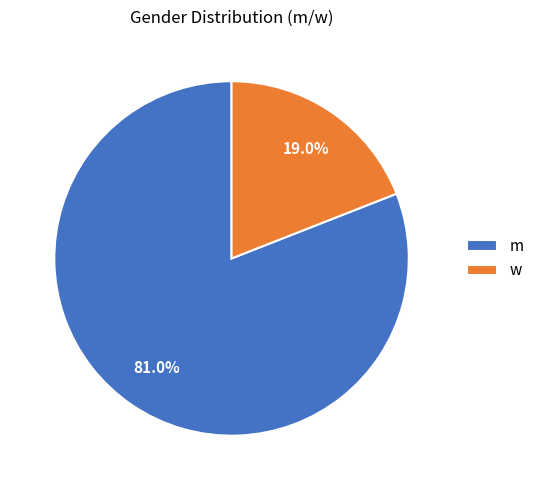

Which category has the biggest portion of the pie?

m